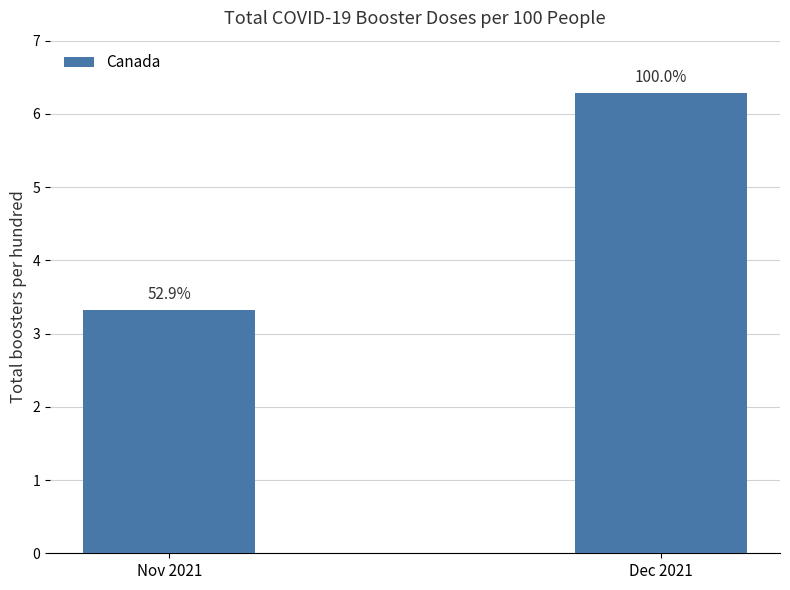

Between Nov 2021 and Dec 2021, which is larger?

Dec 2021